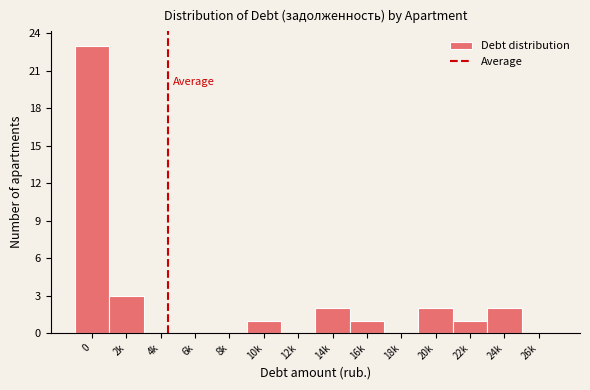

Reading left to right, transcribe all the data shown in this chart.

0=23	2k=3	4k=0	6k=0	8k=0	10k=1	12k=0	14k=2	16k=1	18k=0	20k=2	22k=1	24k=2	26k=0